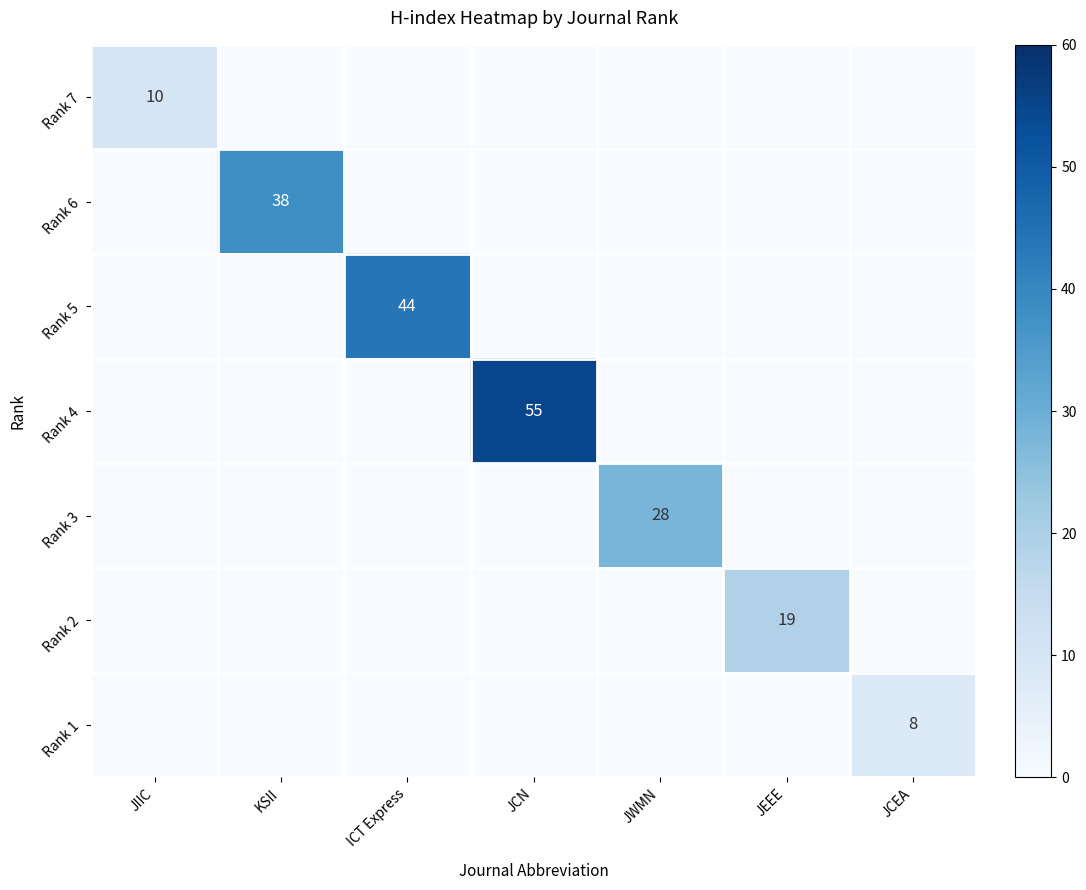

The Rank 7 series shows 15 at JIIC. True or false?

False